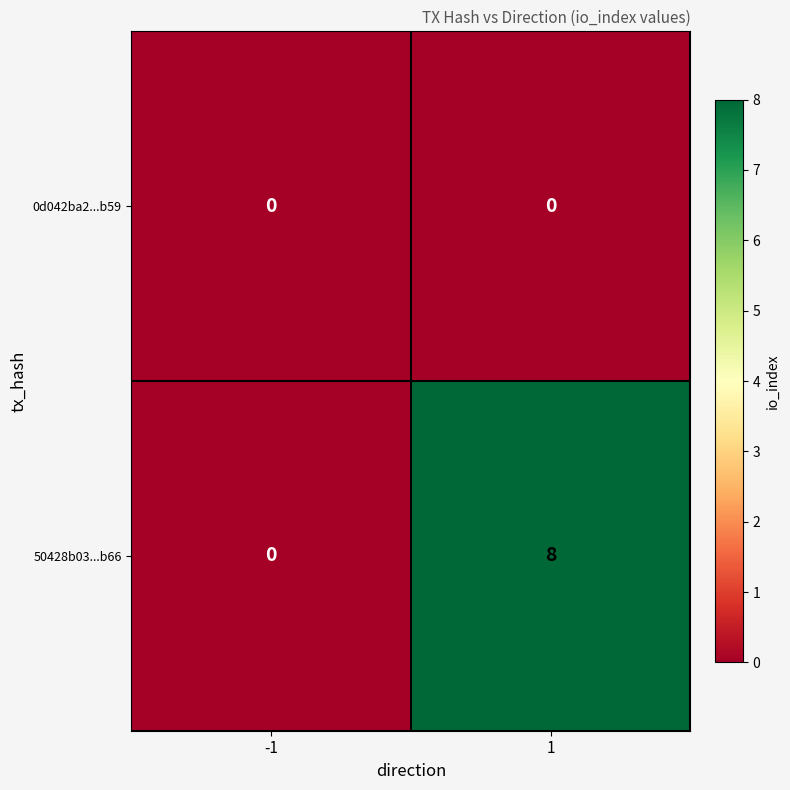

The value of 0d042ba2...b59 at -1 is 0. True or false?

True